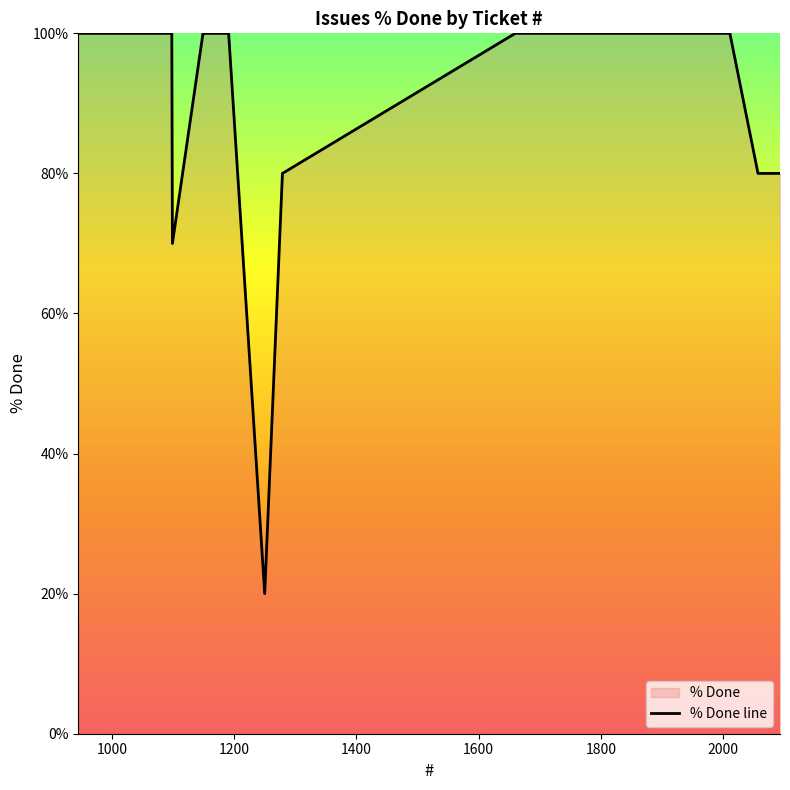

What is the difference between the maximum and minimum values?

80